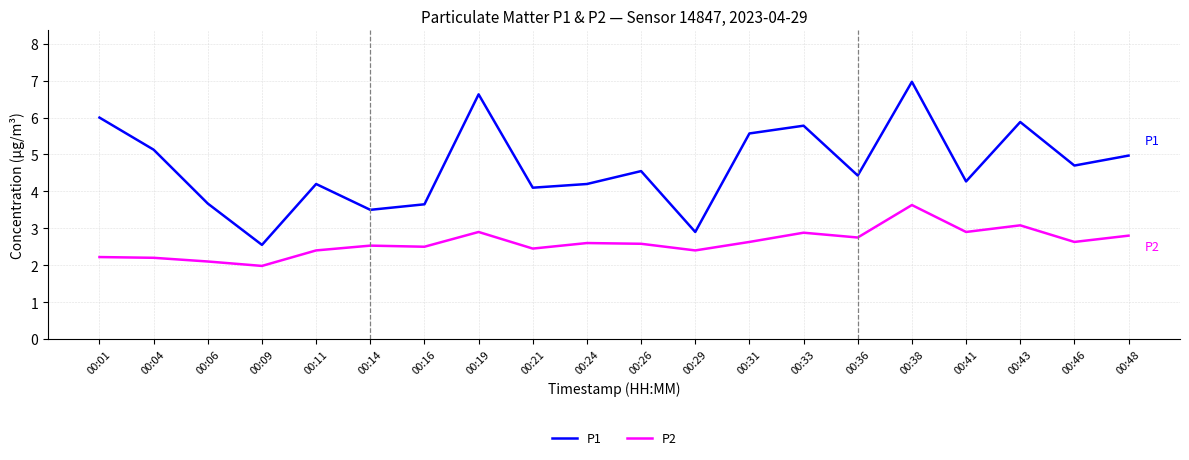

What is the total value across all series at 00:38?

10.6